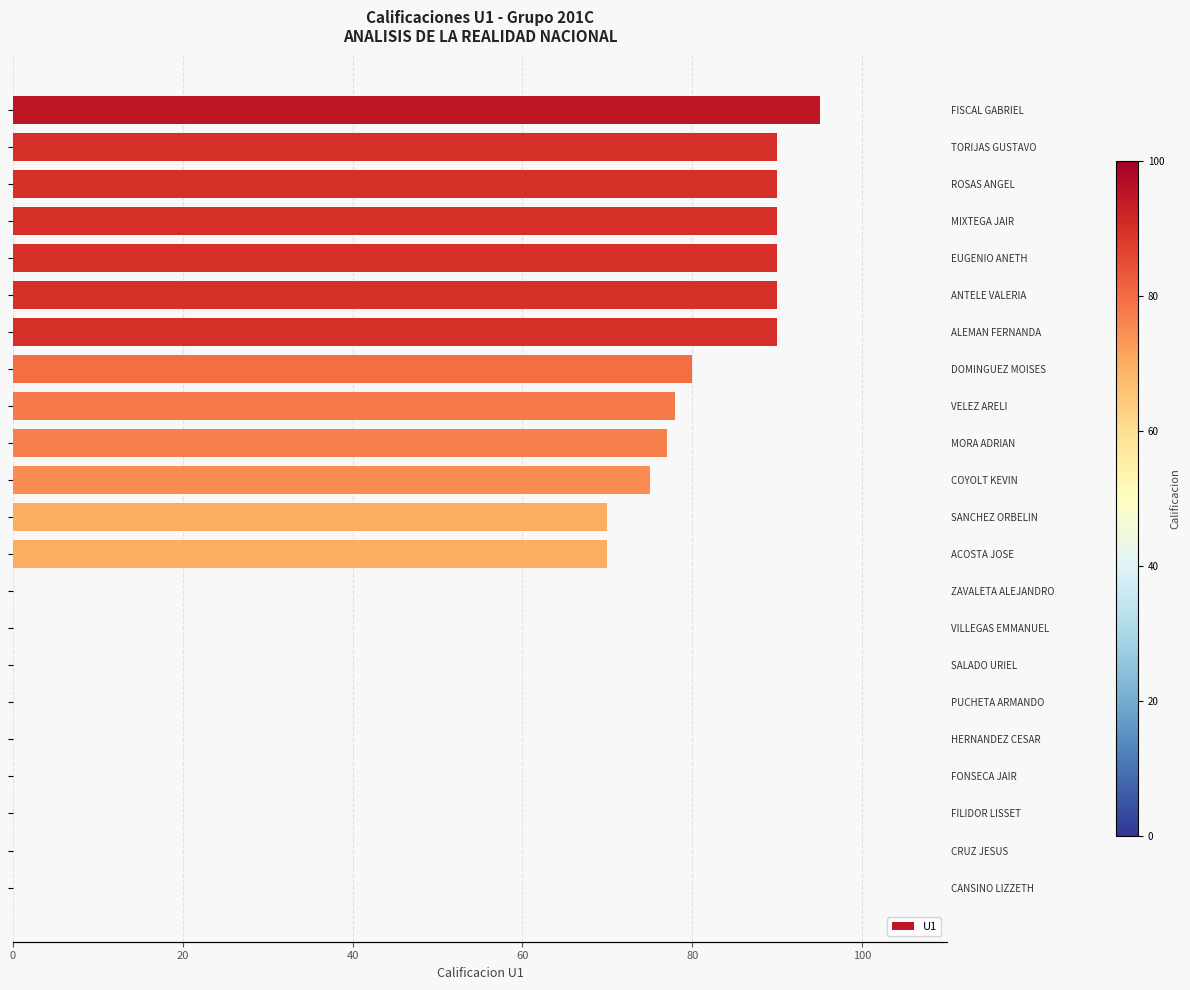

What is the maximum value shown in the chart?

95